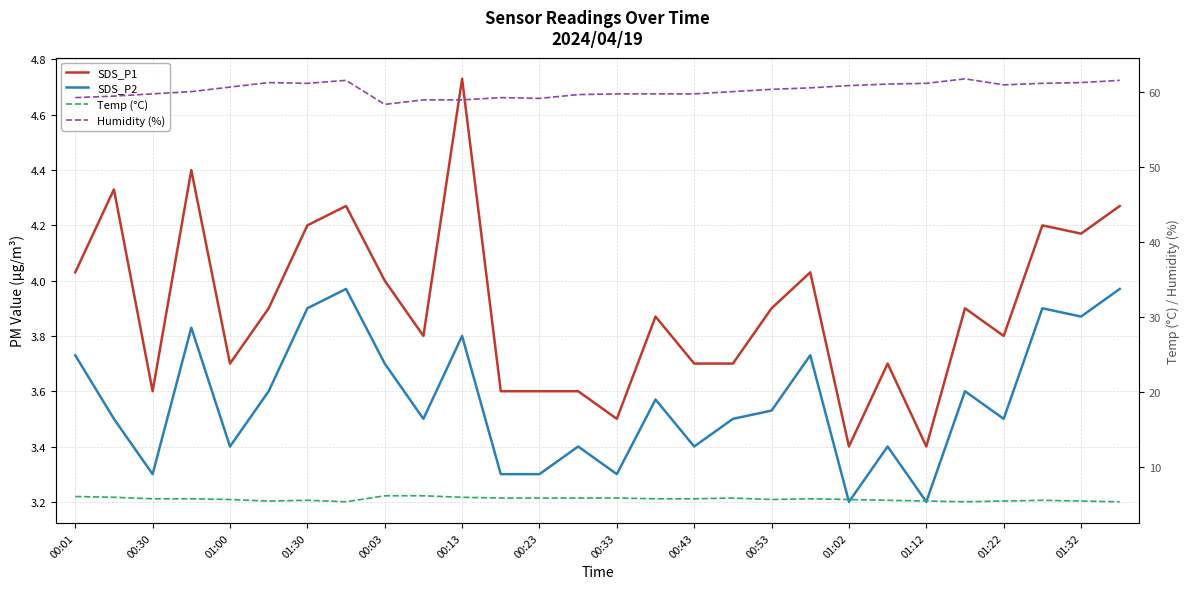

Reading right to left, extract all data points from this chart.

SDS_P1: 4.3	4.2	4.2	3.8	3.9	3.4	3.7	3.4	4.0	3.9	3.7	3.7	3.9	3.5	3.6	3.6	3.6	4.7	3.8	4.0	4.3	4.2	3.9	3.7	4.4	3.6	4.3	4.0
SDS_P2: 4.0	3.9	3.9	3.5	3.6	3.2	3.4	3.2	3.7	3.5	3.5	3.4	3.6	3.3	3.4	3.3	3.3	3.8	3.5	3.7	4.0	3.9	3.6	3.4	3.8	3.3	3.5	3.7
Temp (°C): 5.4	5.5	5.6	5.5	5.4	5.5	5.6	5.7	5.8	5.7	5.9	5.8	5.8	5.9	5.9	5.9	5.9	6.0	6.2	6.2	5.4	5.6	5.5	5.7	5.8	5.8	6.0	6.1
Humidity (%): 61.5	61.2	61.1	60.9	61.7	61.1	61.0	60.8	60.5	60.3	60.0	59.7	59.7	59.7	59.6	59.1	59.2	58.9	58.9	58.3	61.5	61.1	61.2	60.6	60.0	59.7	59.4	59.2